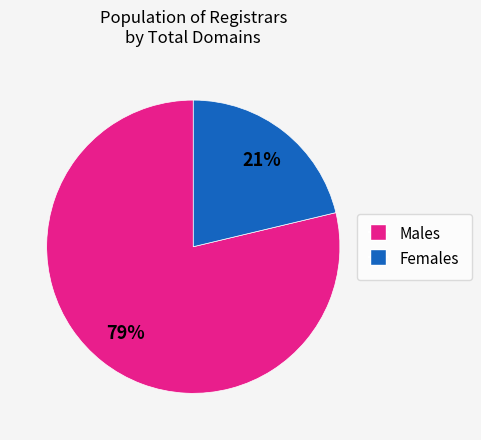

To the nearest percent, what is the average slice percentage?

50%